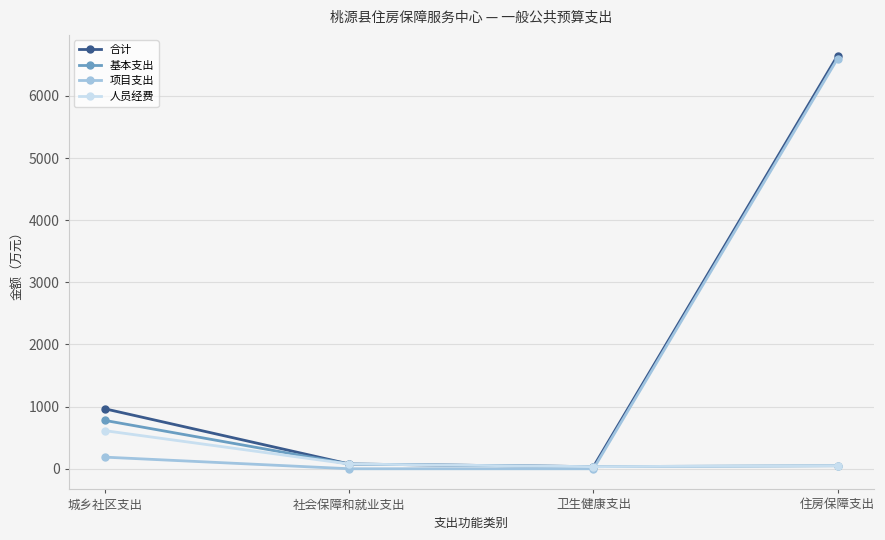

What is the label of the 1st point from the right?

住房保障支出